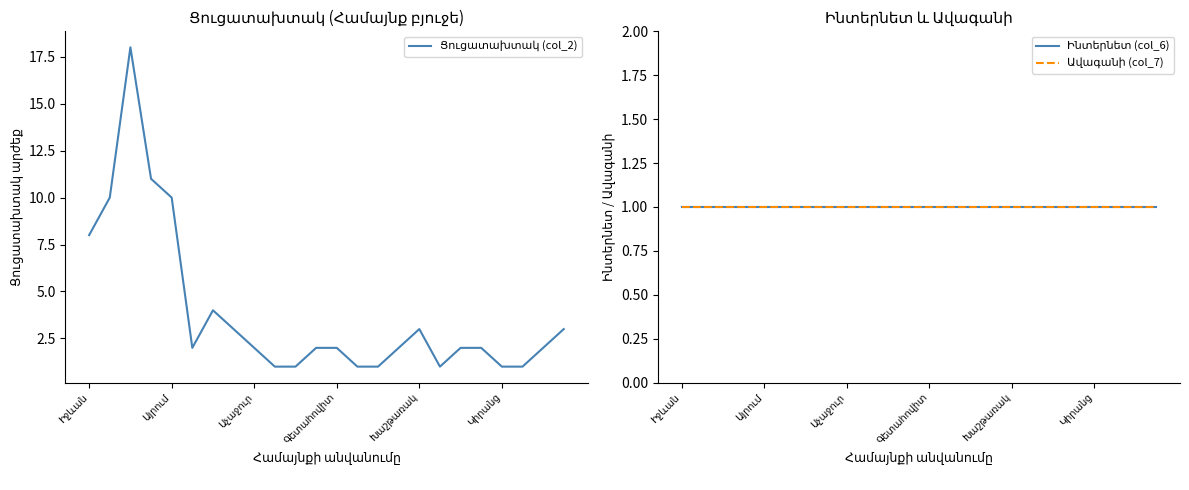

What is the total value across all series at 21?

3